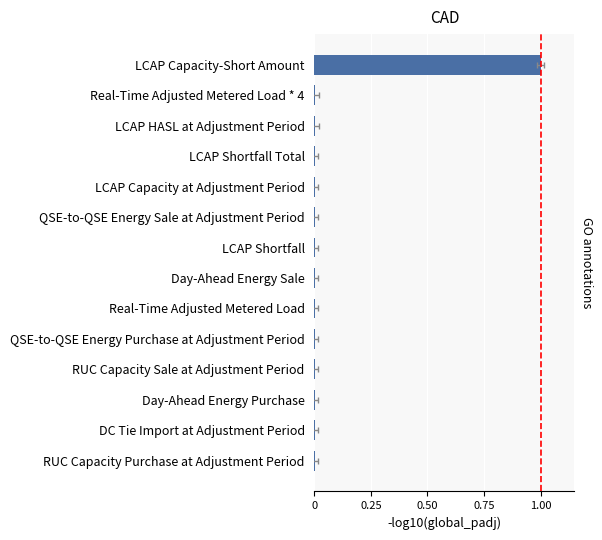

The value at Real-Time Adjusted Metered Load is 0.0. True or false?

False